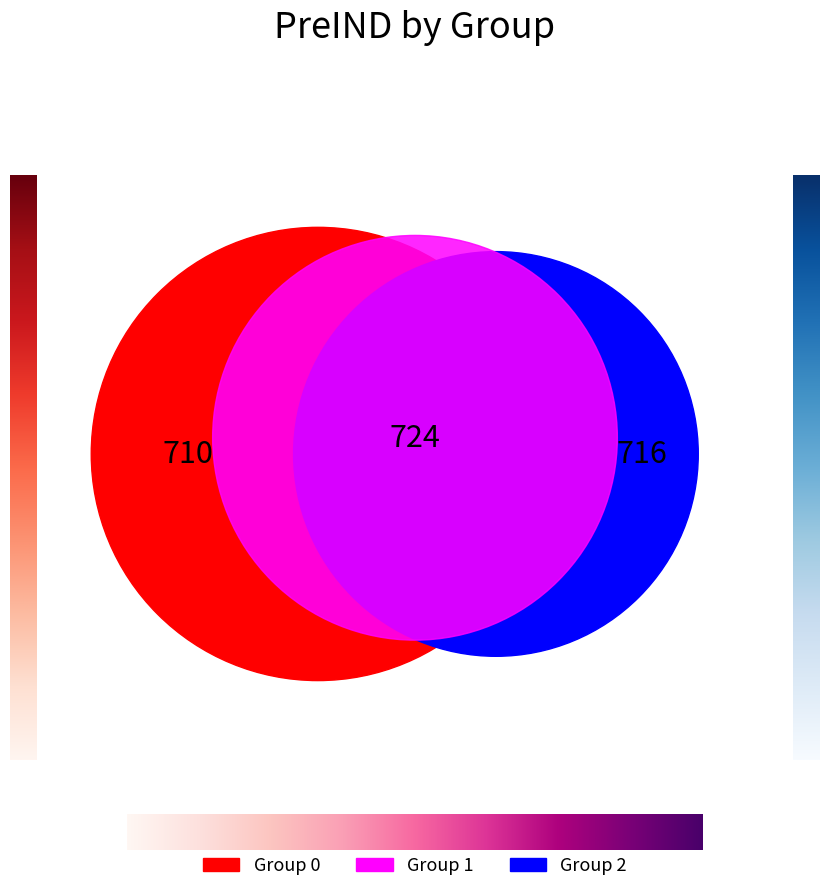

Does 7 account for over 50% of the chart?

No